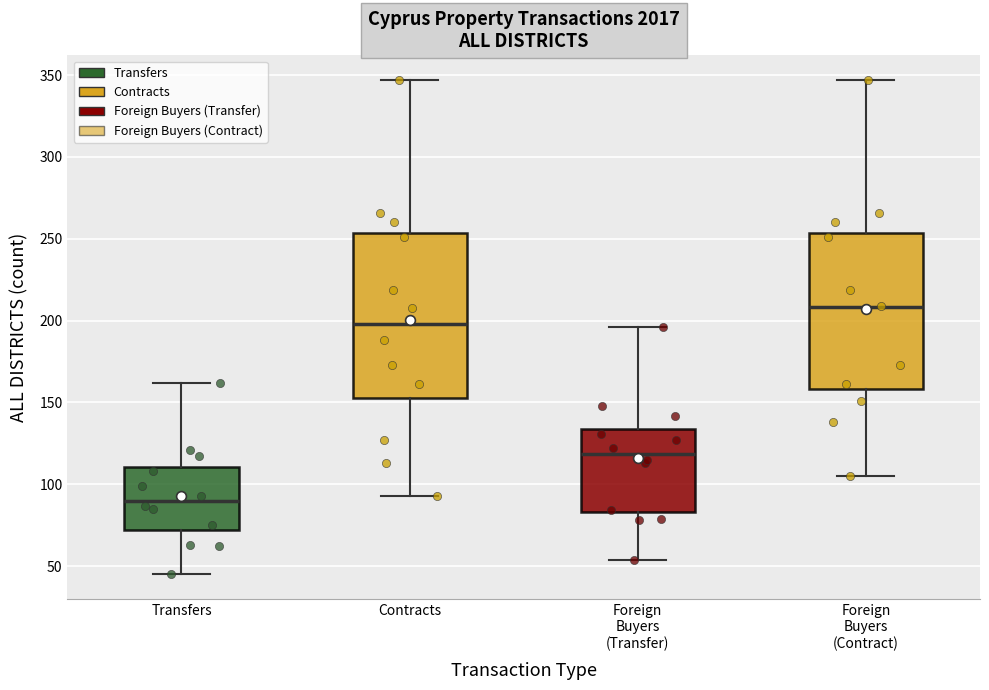

Reading left to right, read every box against the y-axis: the position of its median line, the range the box covers, and the ends of its whiskers. The values are not printed on the chart, so give them approximately, as read against the axis.

Transfers: median 90, box 70 to 110, whiskers 45 to 160
Contracts: median 200, box 155 to 255, whiskers 95 to 345
Foreign Buyers (Transfer): median 120, box 85 to 135, whiskers 55 to 195
Foreign Buyers (Contract): median 210, box 160 to 255, whiskers 105 to 345